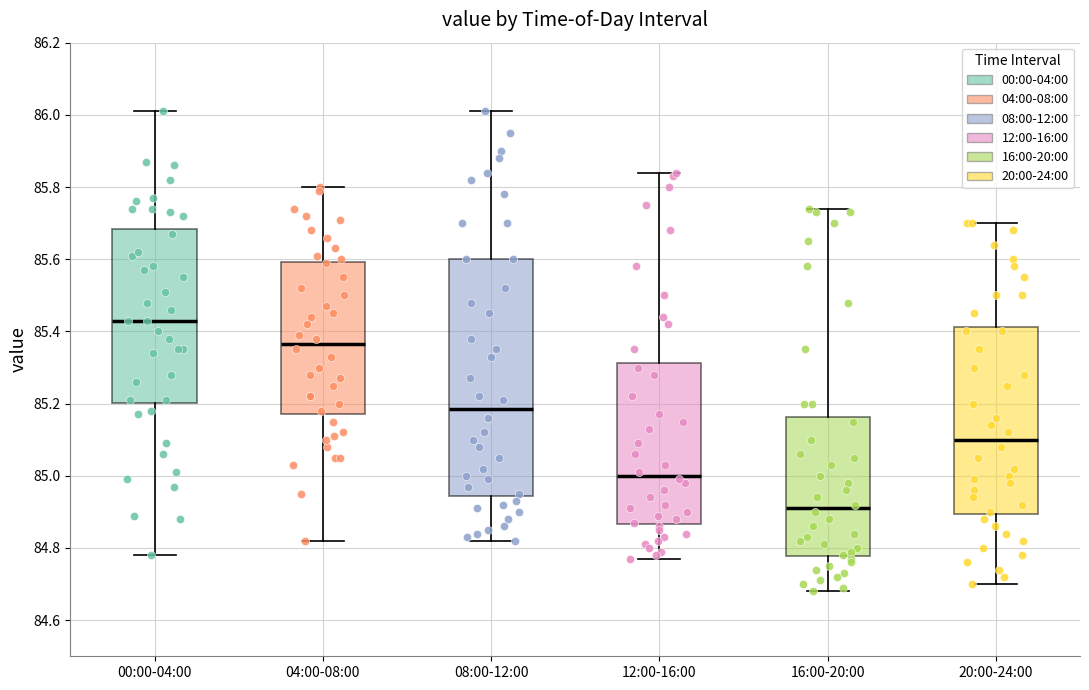

Comparing the boxes themselves (not the whiskers), which one is the tallest?

08:00-12:00